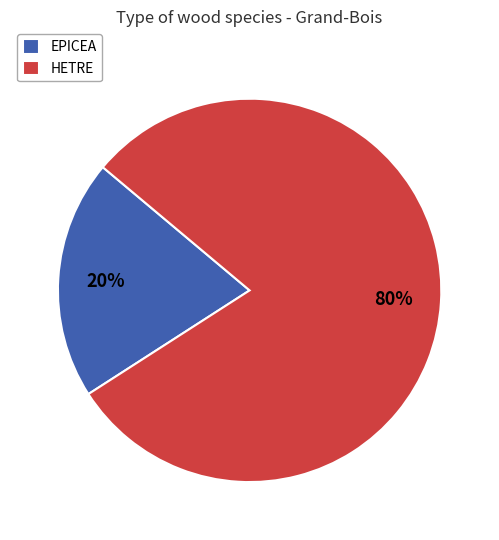

The HETRE slice represents 72% of the pie. True or false?

False